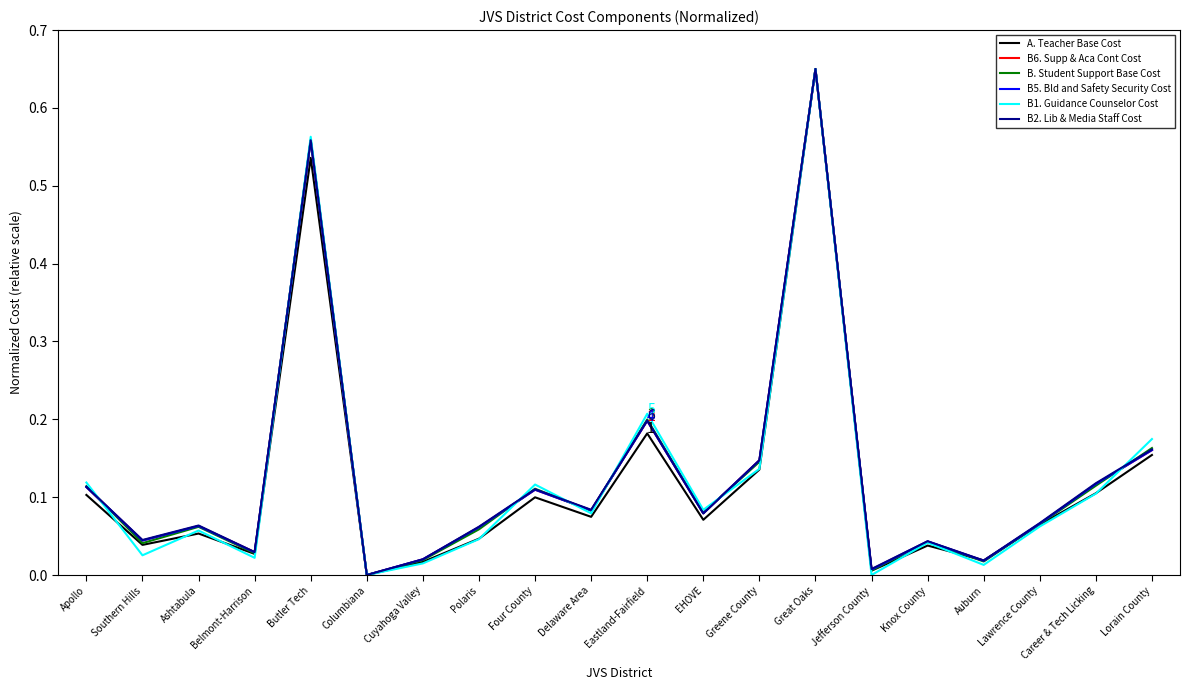

The B6. Supp & Aca Cont Cost series shows 0.1 at Four County. True or false?

True